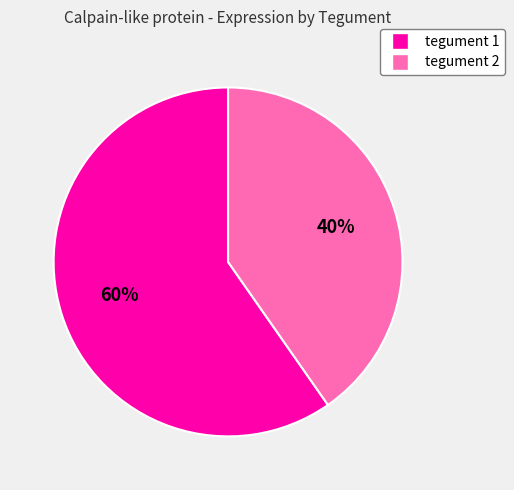

What is the largest slice in the pie chart?

tegument 1